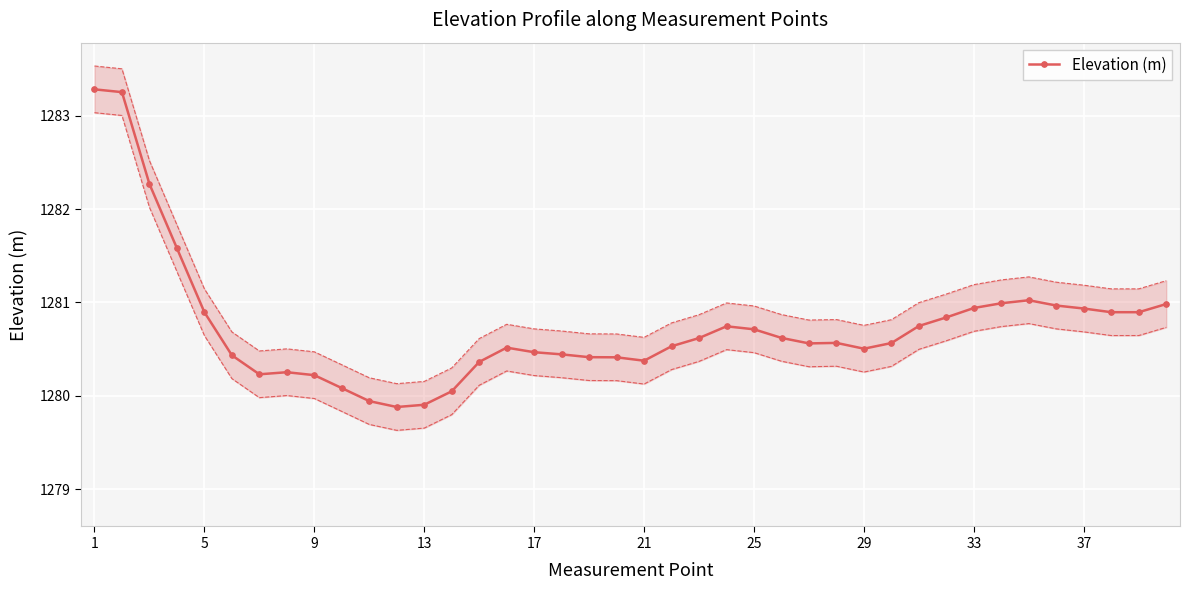

What is the highest value of the Elevation (m) series?

1283.3